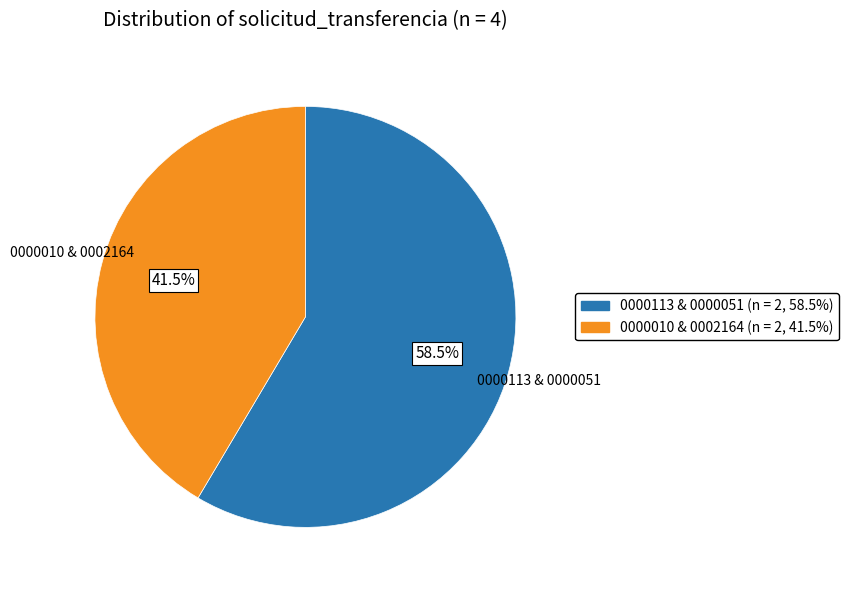

Approximately how many times larger is the value at 0000113 & 0000051 (n = 2, 58.5%) compared to 0000010 & 0002164 (n = 2, 41.5%)?

1.4